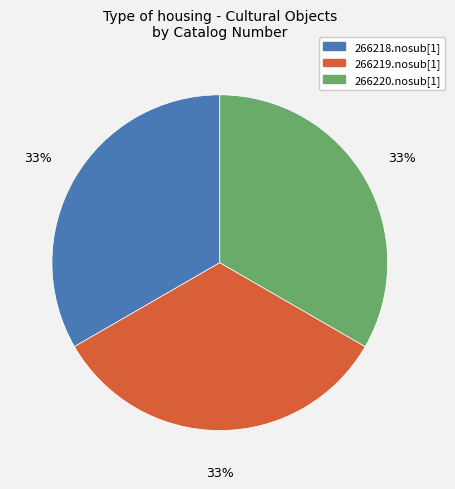

True or false: 266218.nosub[1] accounts for 33% of the total.

True